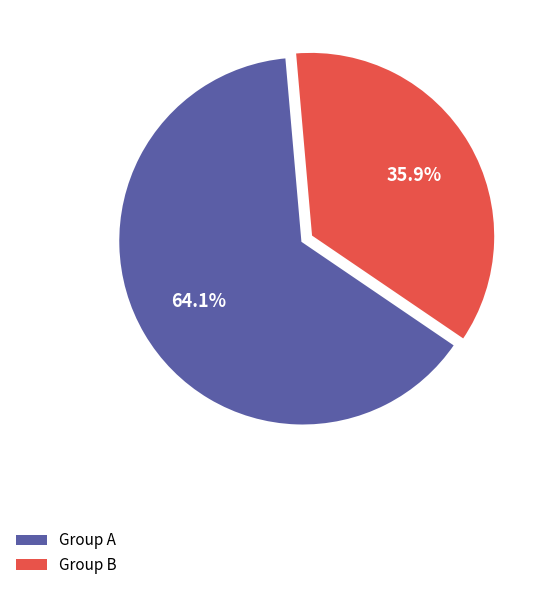

Is there a majority slice in this chart?

Yes